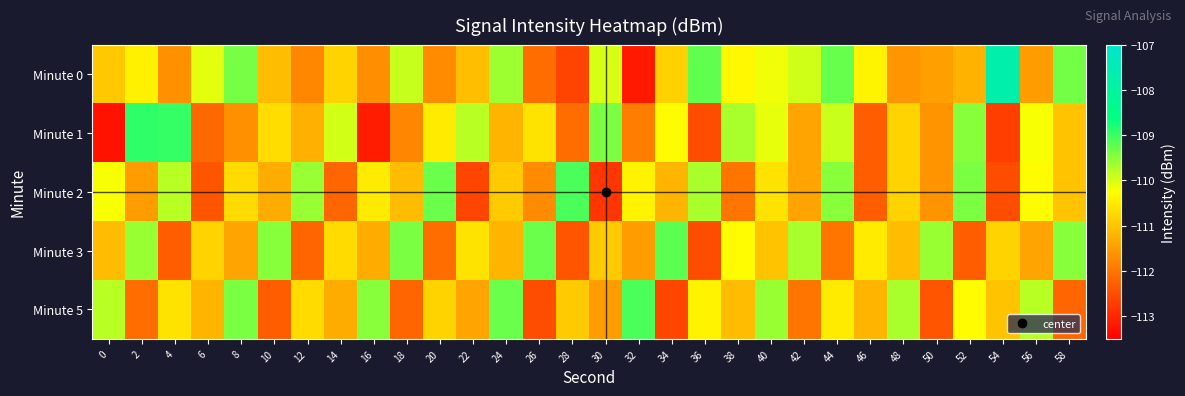

Which has a higher value, 14 or 36?

36